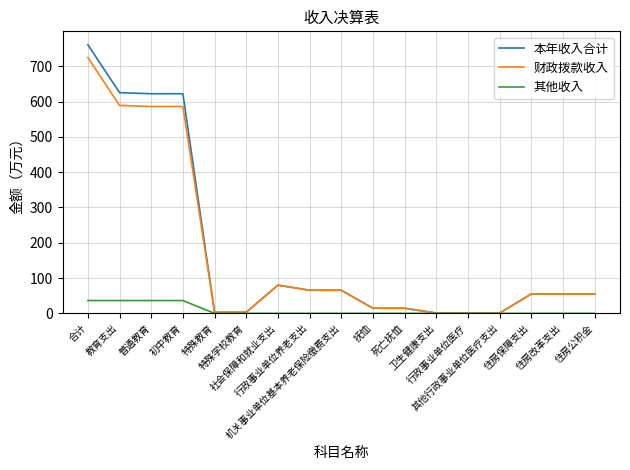

Is this an area chart (filled region under the line)?

No